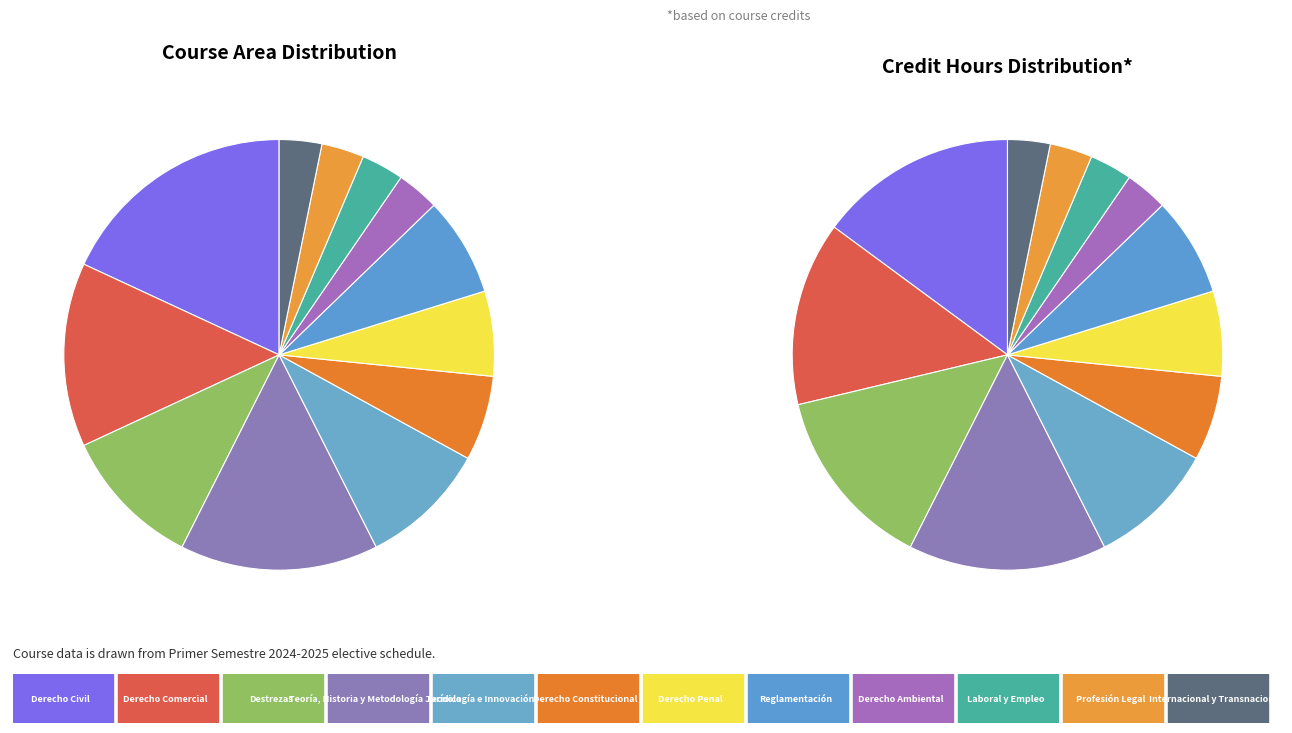

What portion of the pie excludes Laboral y Empleo?

96.8%